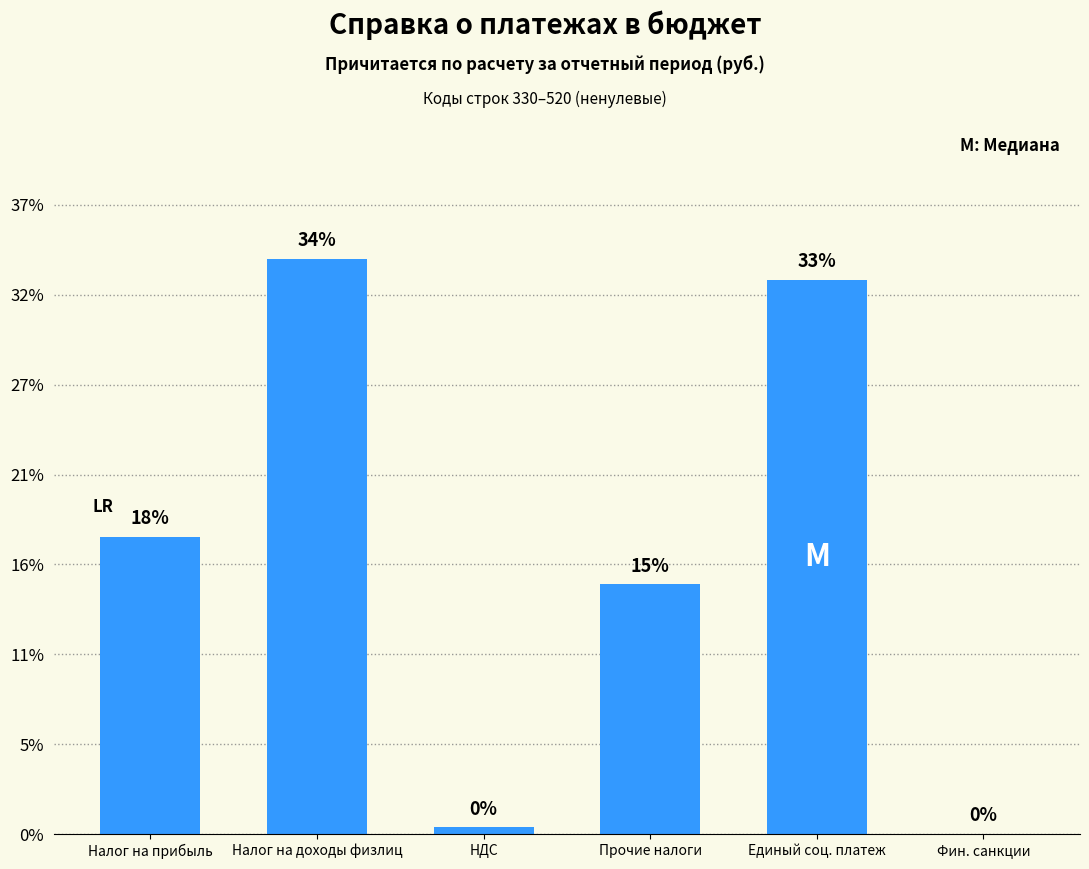

What is the sum of all values?

100.0